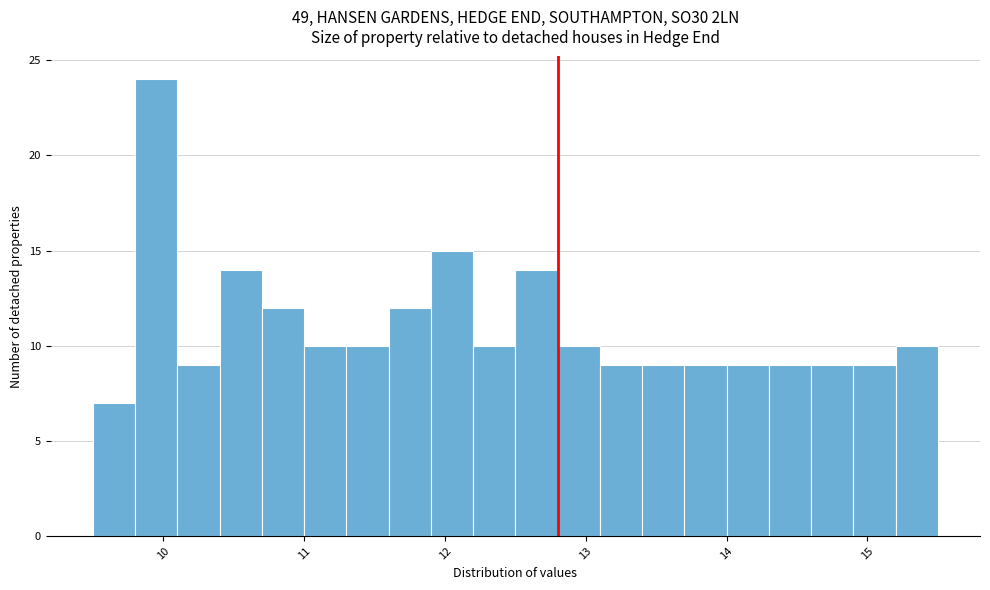

Read against the x-axis, roughly where is the centre of the tallest bar?

10.0